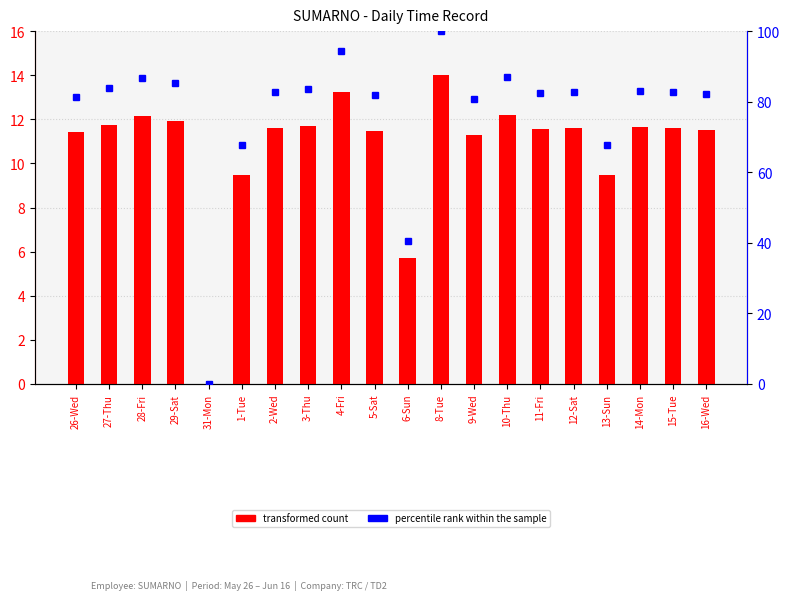

What is the sum of the transformed count values at 3-Thu and 6-Sun?

17.4